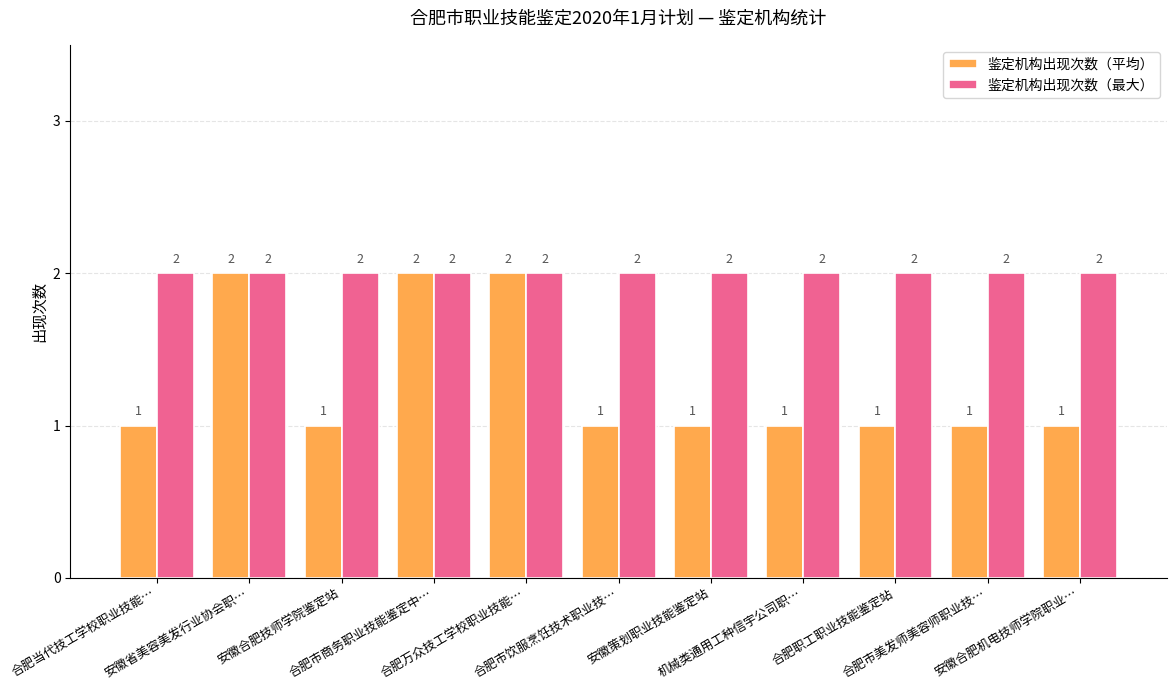

Reading left to right, extract all data points from this chart.

鉴定机构出现次数（平均）: 合肥当代技工学校职业技能…=1	安徽省美容美发行业协会职…=2	安徽合肥技师学院鉴定站=1	合肥市商务职业技能鉴定中…=2	合肥万众技工学校职业技能…=2	合肥市饮服烹饪技术职业技…=1	安徽策划职业技能鉴定站=1	机械类通用工种信宇公司职…=1	合肥职工职业技能鉴定站=1	合肥市美发师美容师职业技…=1	安徽合肥机电技师学院职业…=1
鉴定机构出现次数（最大）: 合肥当代技工学校职业技能…=2	安徽省美容美发行业协会职…=2	安徽合肥技师学院鉴定站=2	合肥市商务职业技能鉴定中…=2	合肥万众技工学校职业技能…=2	合肥市饮服烹饪技术职业技…=2	安徽策划职业技能鉴定站=2	机械类通用工种信宇公司职…=2	合肥职工职业技能鉴定站=2	合肥市美发师美容师职业技…=2	安徽合肥机电技师学院职业…=2